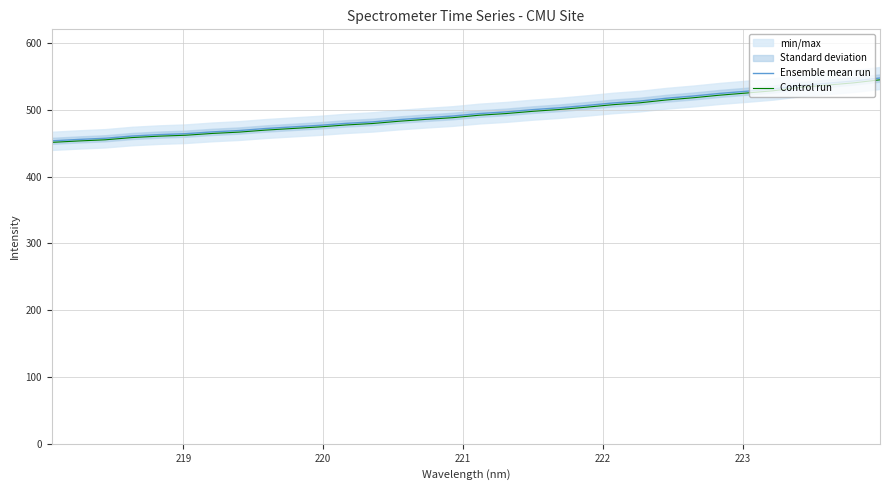

What is the minimum value for Control run?

451.2